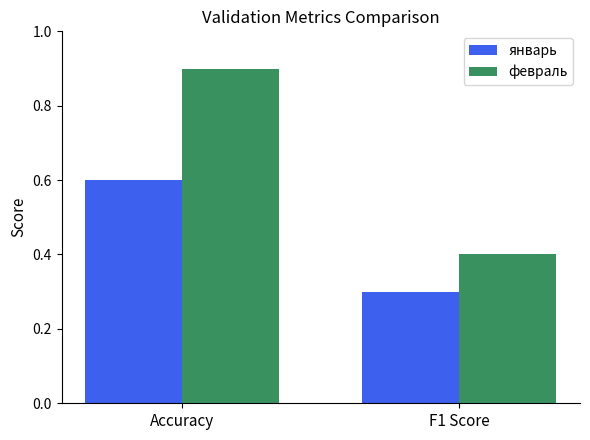

What is the approximate value of январь at F1 Score?

0.3